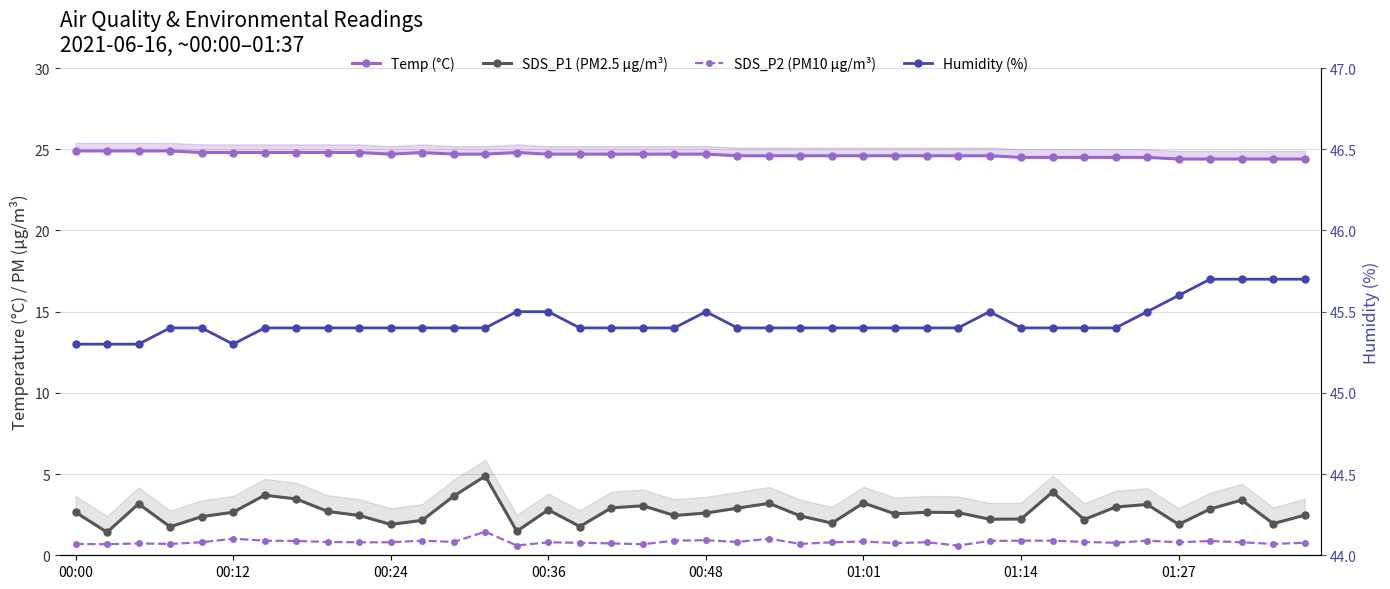

What is the difference between the maximum and minimum values in the Temp (°C) series?

0.5